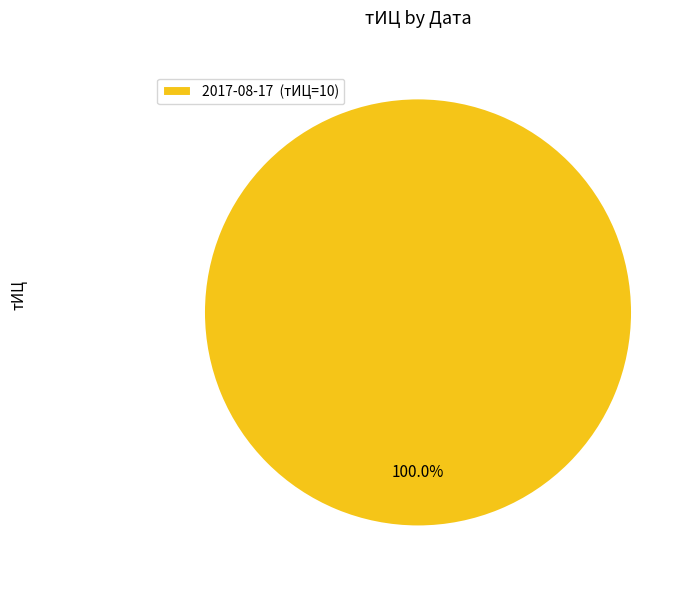

What is the majority slice?

2017-08-17 (тИЦ=10)